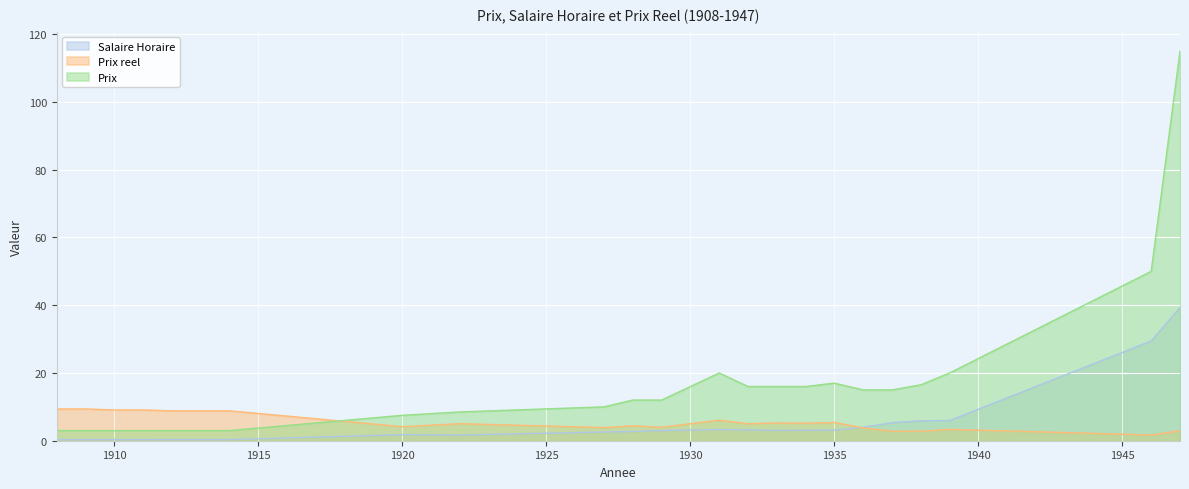

Where does the Prix series first go above 12?

1931